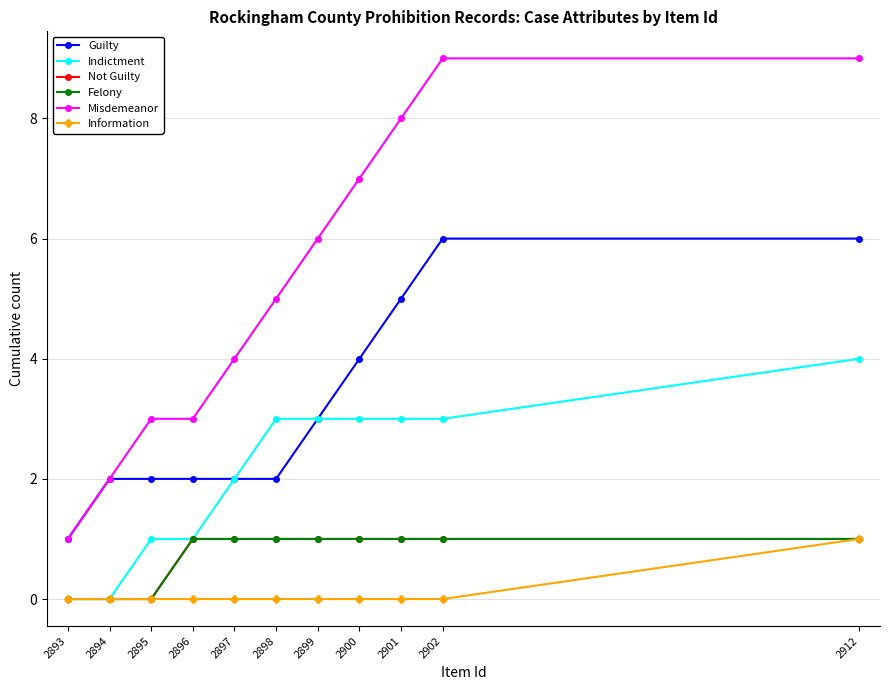

Does the chart have visible grid lines?

Yes